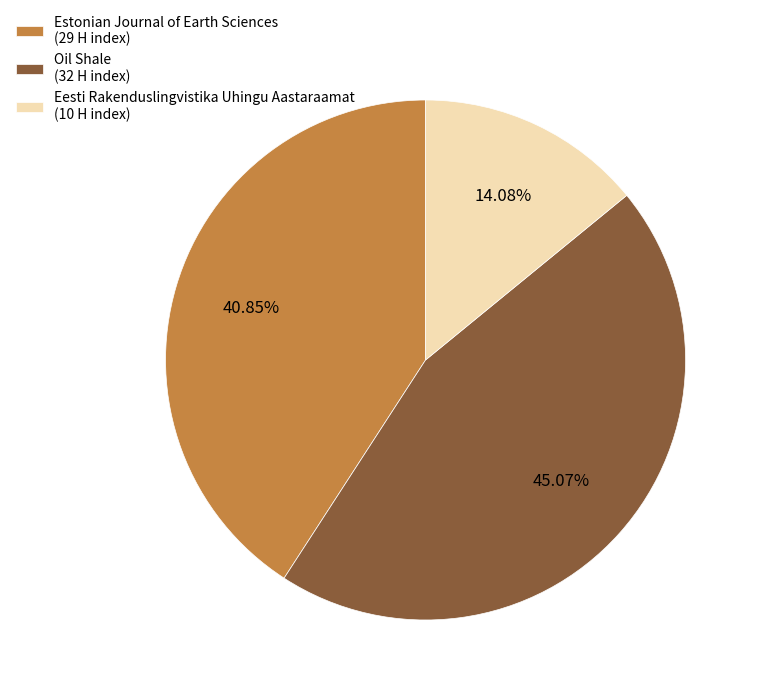

To the nearest percent, what is the combined percentage of Eesti Rakenduslingvistika Uhingu Aastaraamat and Oil Shale?

59%